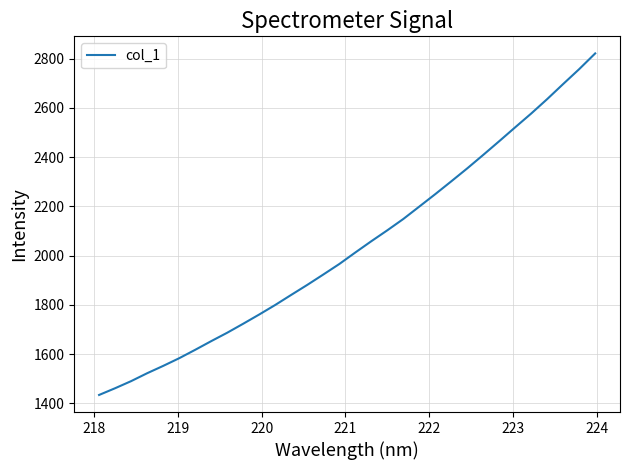

Does the chart have visible grid lines?

Yes